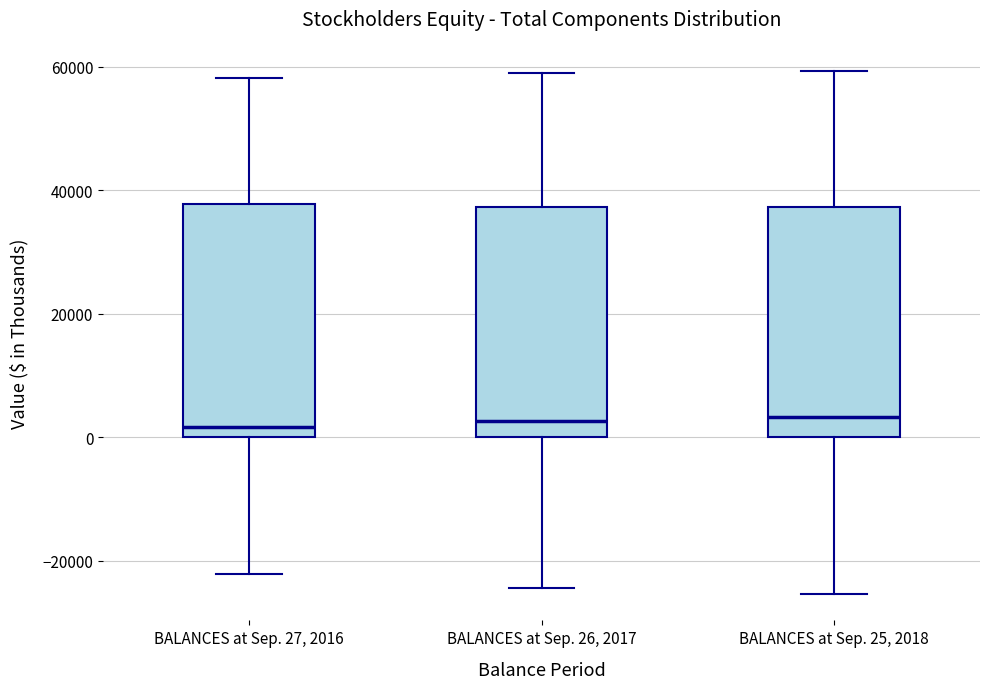

Reading left to right, transcribe this box plot: for each box, give where its median line is, the range the box spans, and where its two whiskers end, as read against the y-axis. The values are not printed on the chart, so give them approximately, as read against the axis.

BALANCES at Sep. 27, 2016: median 2000, box 0 to 38000, whiskers -22000 to 58000
BALANCES at Sep. 26, 2017: median 2000, box 0 to 38000, whiskers -24000 to 58000
BALANCES at Sep. 25, 2018: median 4000, box 0 to 38000, whiskers -26000 to 60000